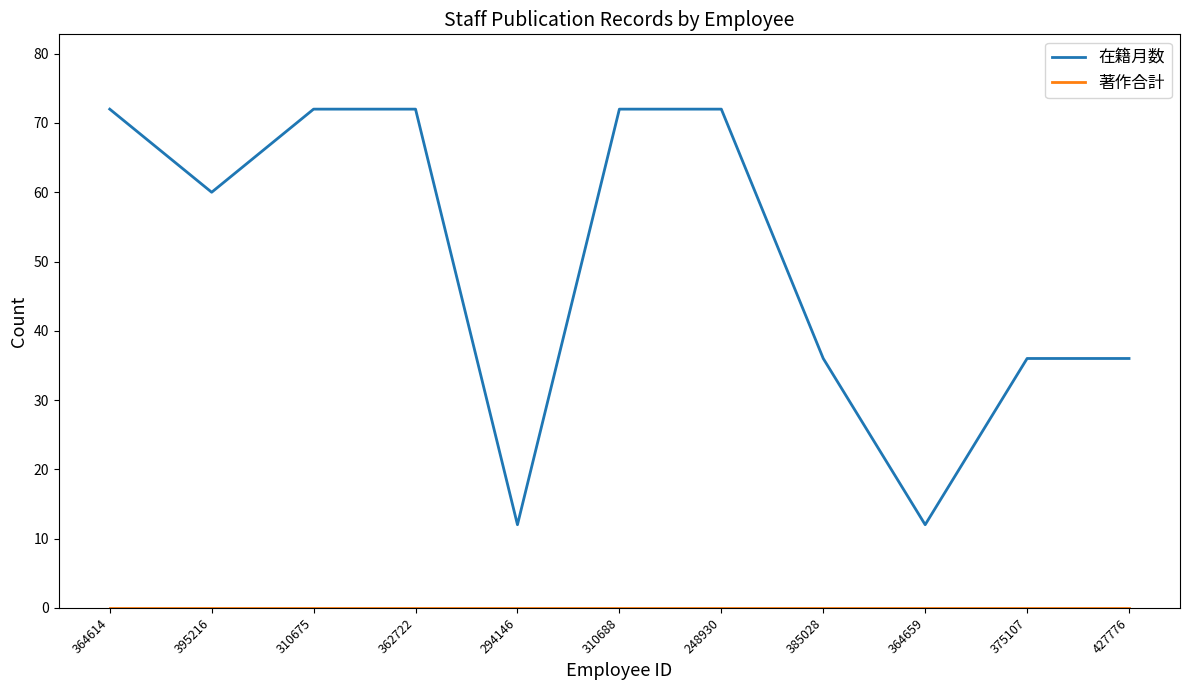

How many lines are shown in the chart?

2